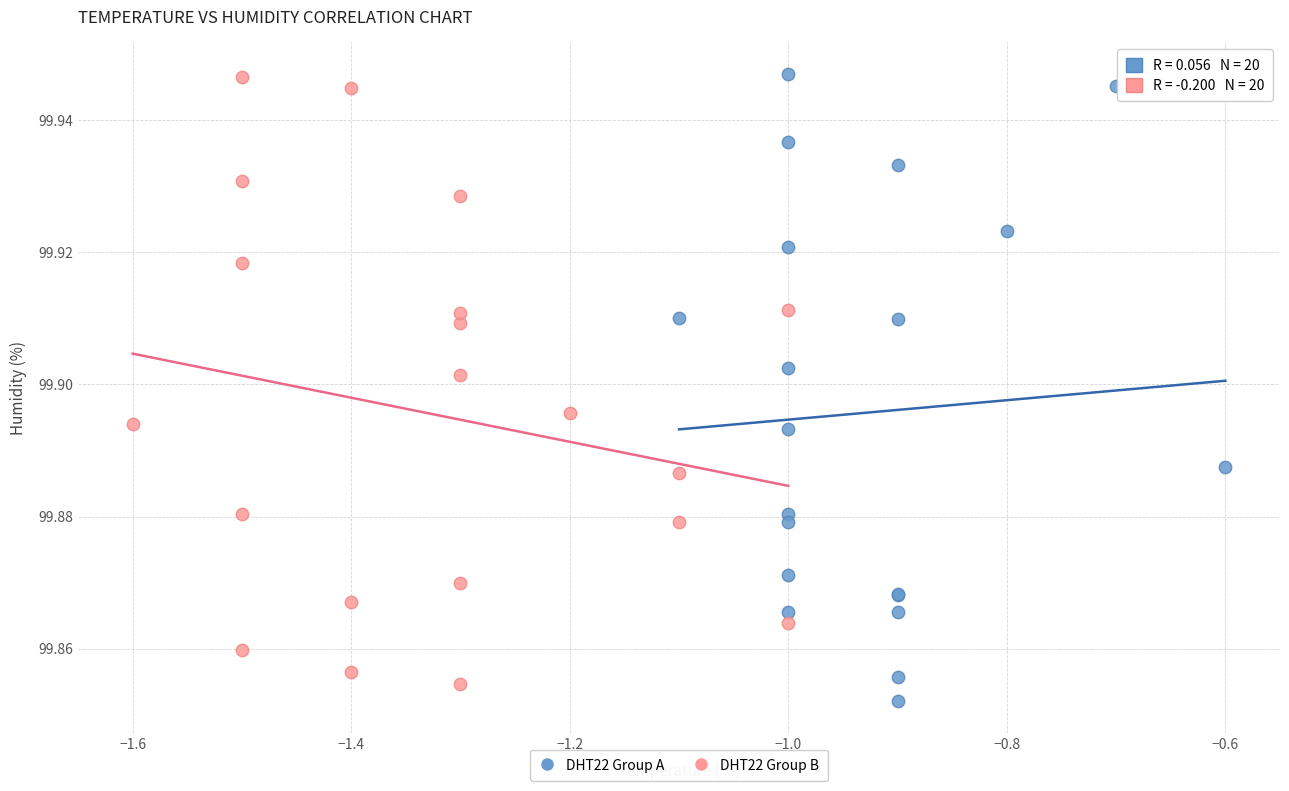

What are all the series names shown in the legend?

DHT22 Group A, DHT22 Group B